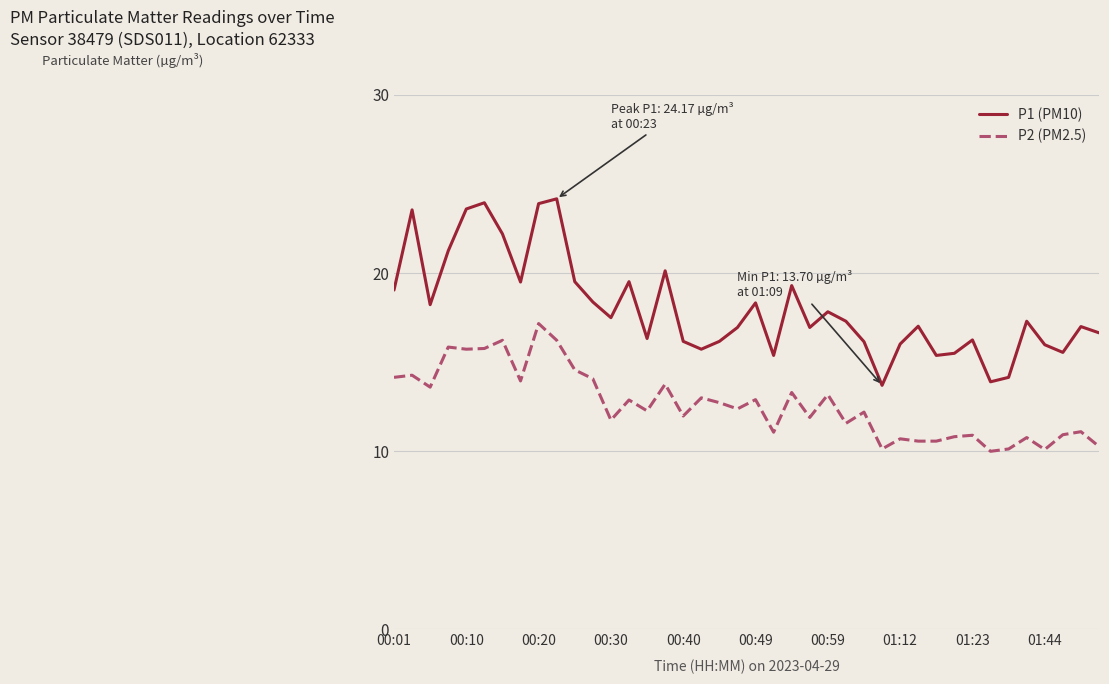

Which series has the largest range (max minus min)?

P1 (PM10)